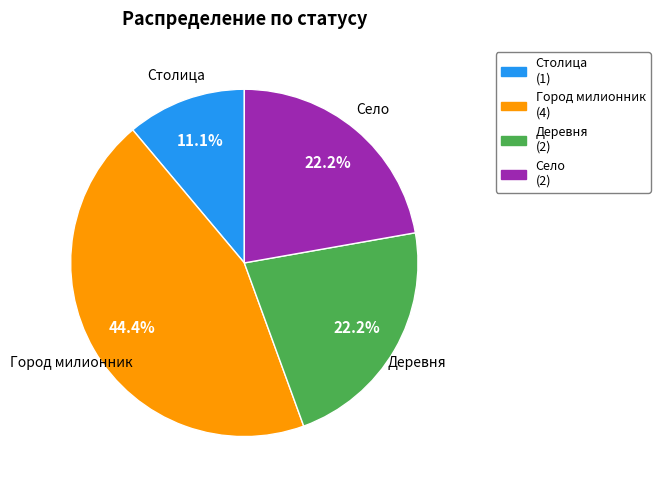

Is there a majority slice in this chart?

No